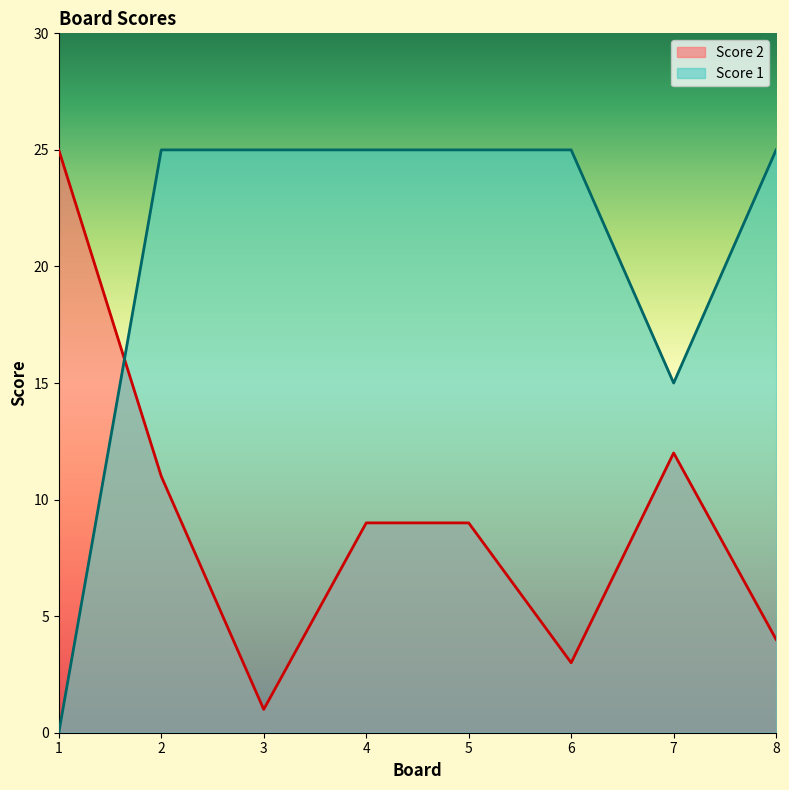

List the labels in order of Score 1 value, largest first.

2, 3, 4, 5, 6, 8, 7, 1